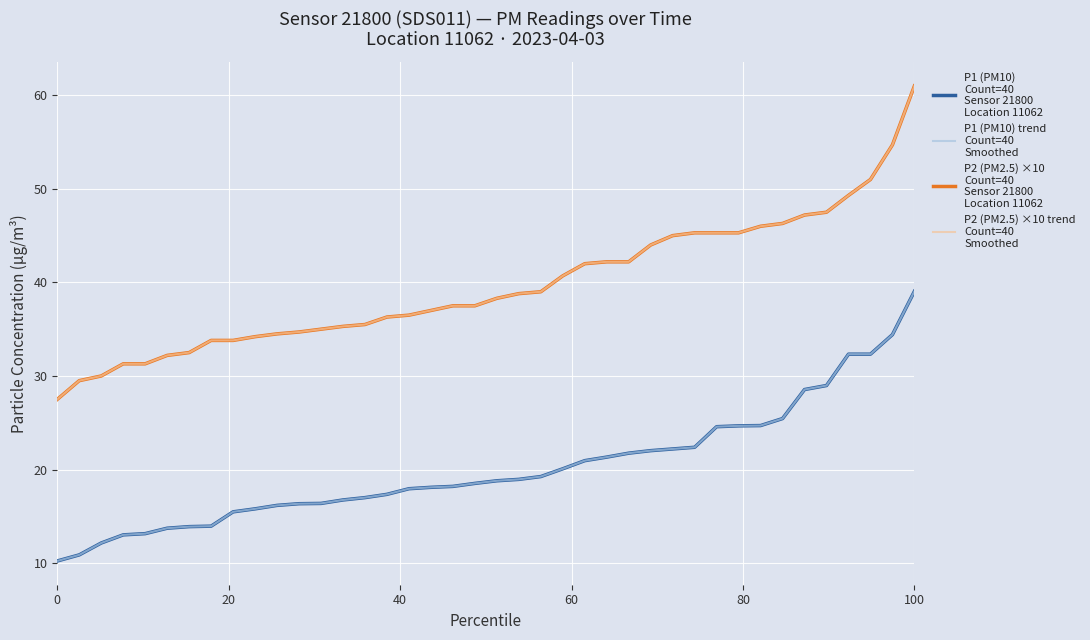

Does the chart have visible grid lines?

Yes